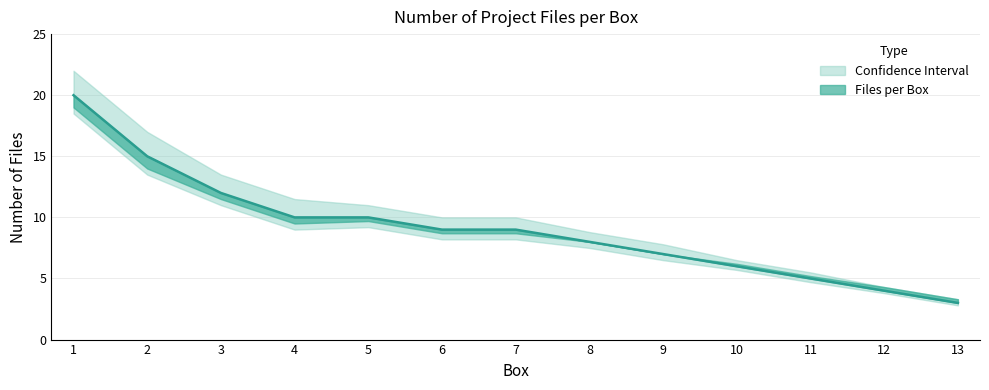

True or false: the data shows 10 at 4.

True